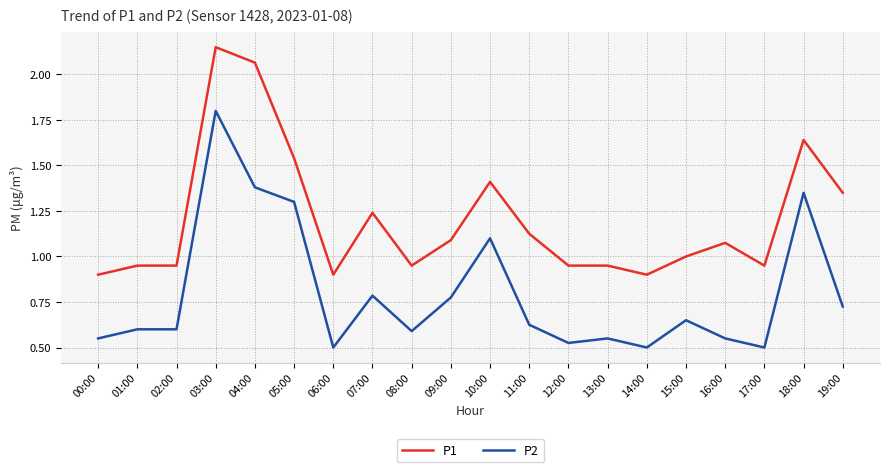

Which series has the widest spread of values?

P2